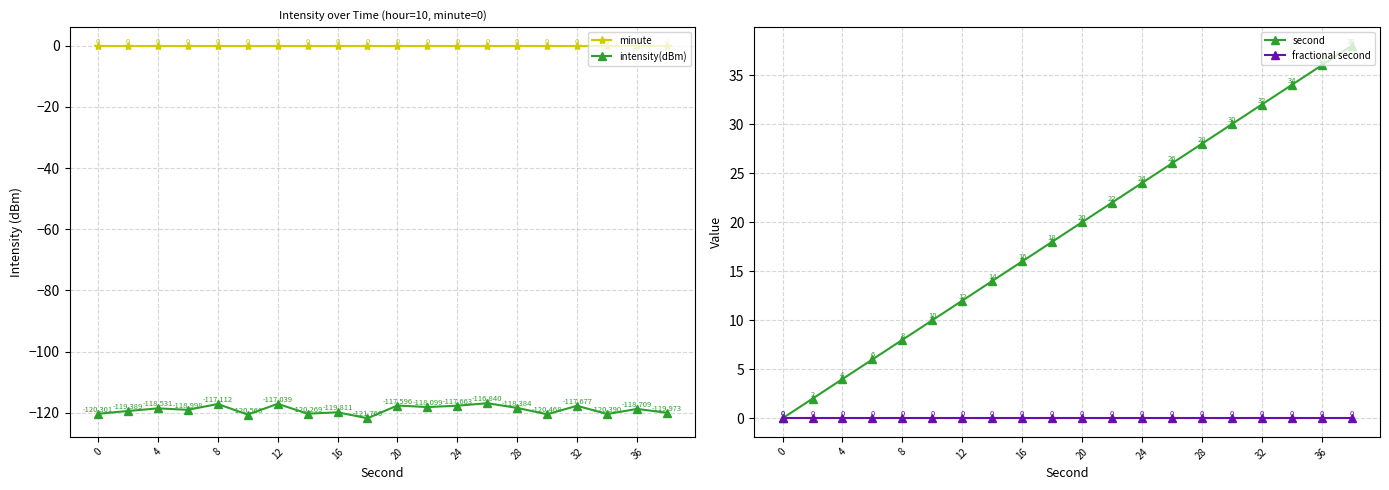

True or false: intensity(dBm) and minute cross at least once.

False